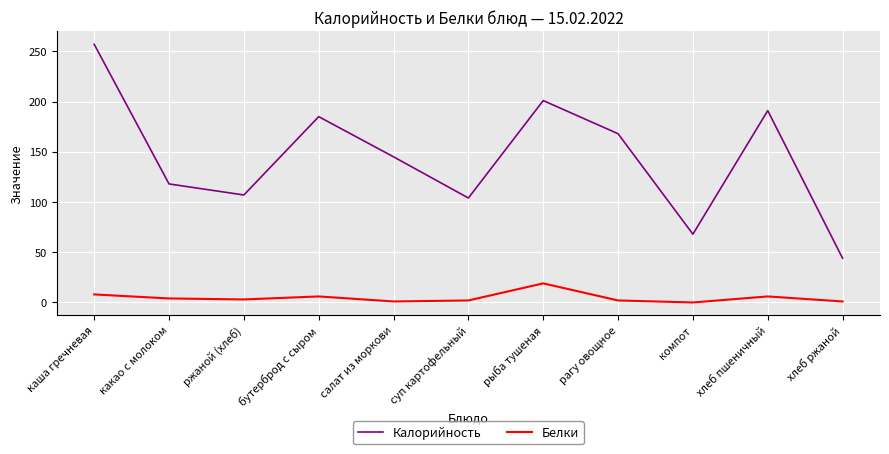

Which series has the widest spread of values?

Калорийность